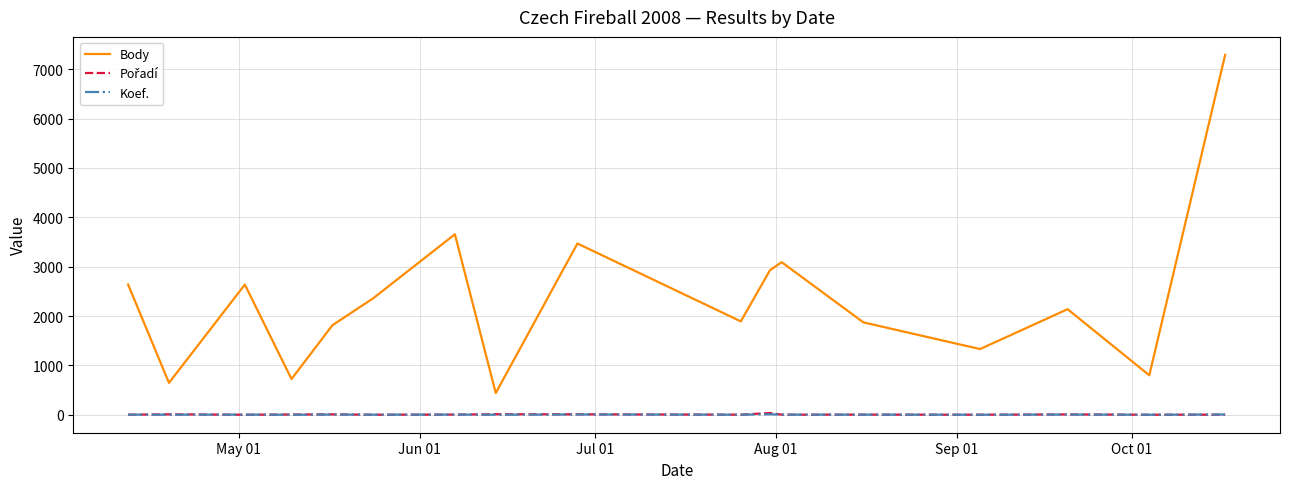

Which series has the widest spread of values?

Body